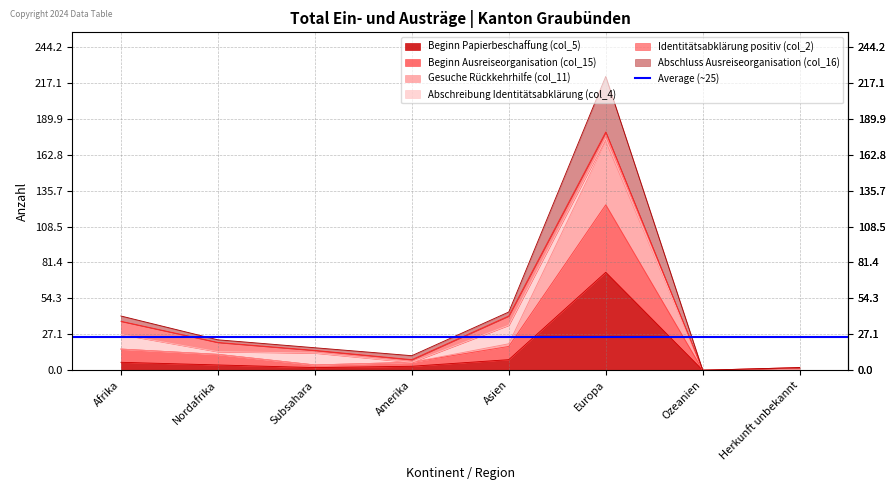

True or false: Beginn Papierbeschaffung (col_5) and Gesuche Rückkehrhilfe (col_11) cross at least once.

False